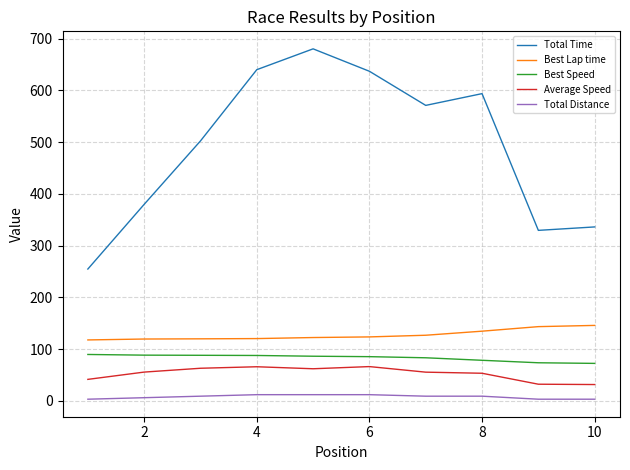

True or false: Best Lap time and Total Distance intersect in this chart.

False